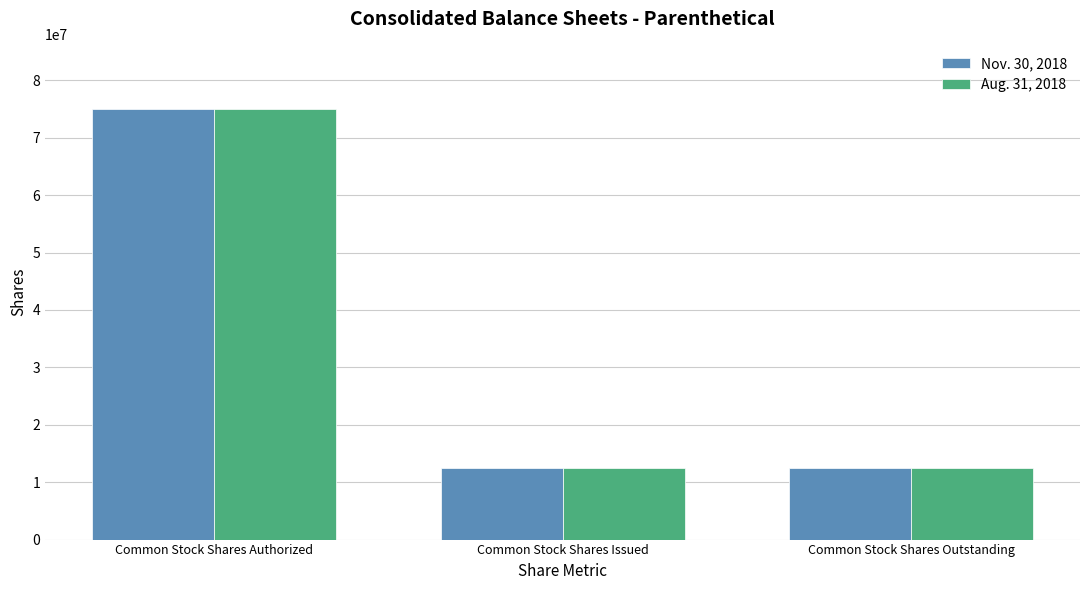

How many bars are there in each group?

2